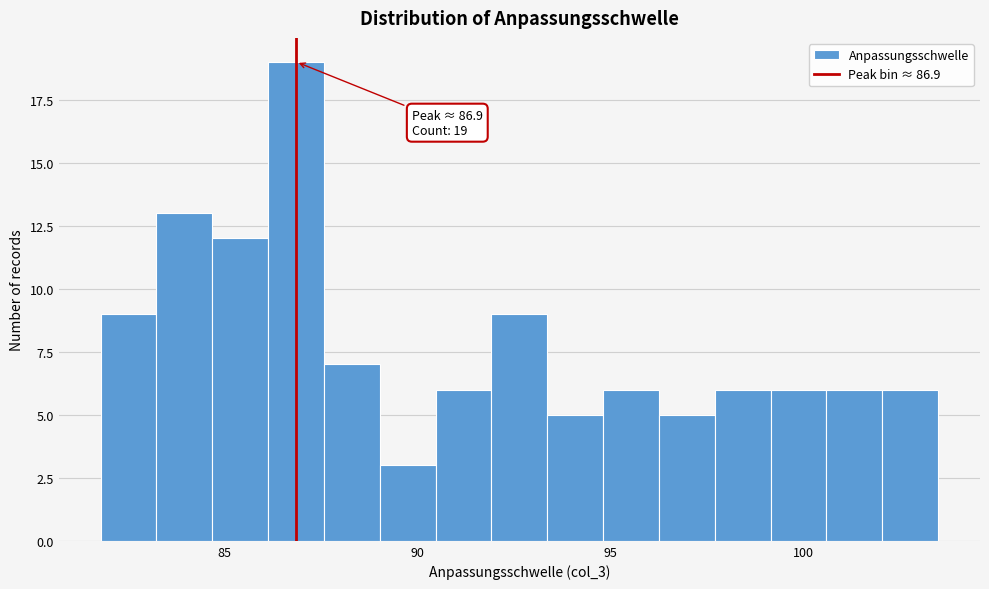

Read against the x-axis, roughly where is the centre of the tallest bar?

87.0